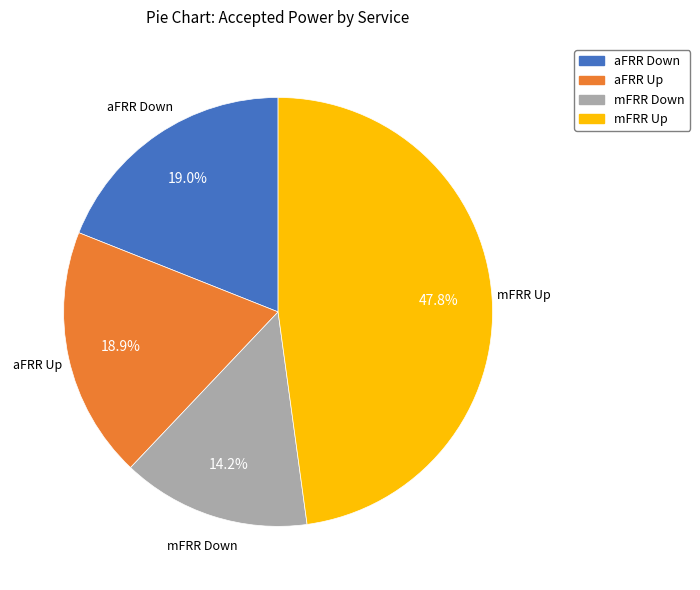

Is it true that mFRR Up is 57% of the pie?

False